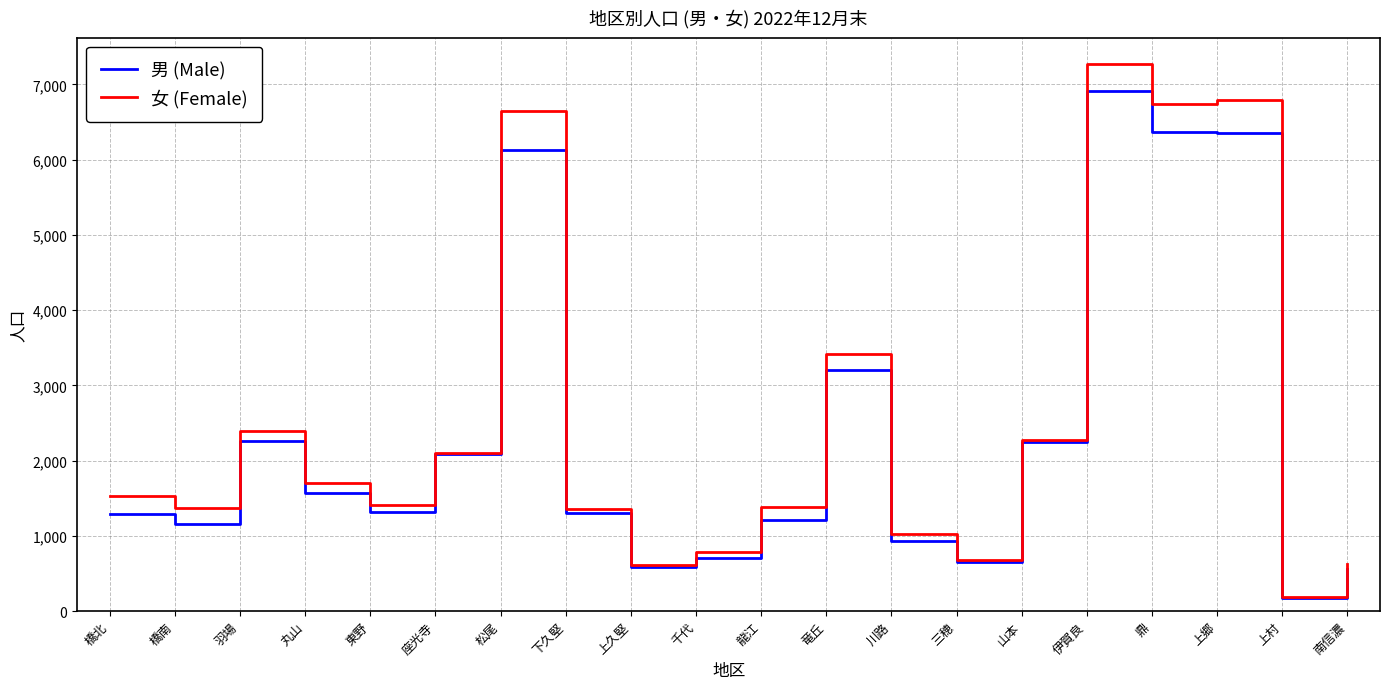

Rank the series by their maximum value, from highest to lowest.

女 (Female), 男 (Male)